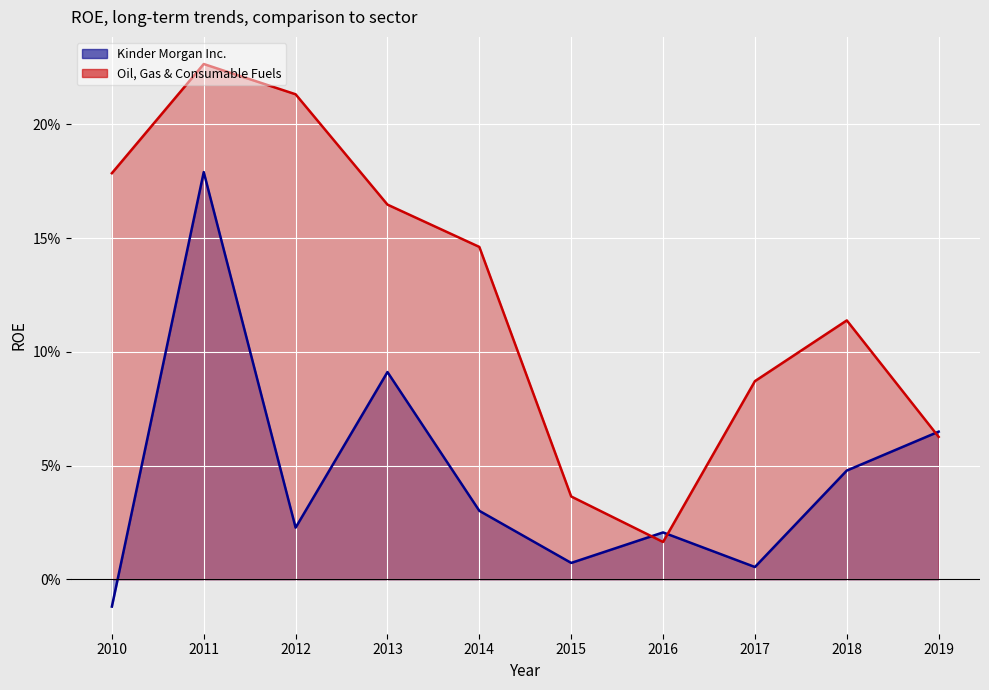

What is the difference between the maximum and second lowest values in the Kinder Morgan Inc. (line) series?

0.2